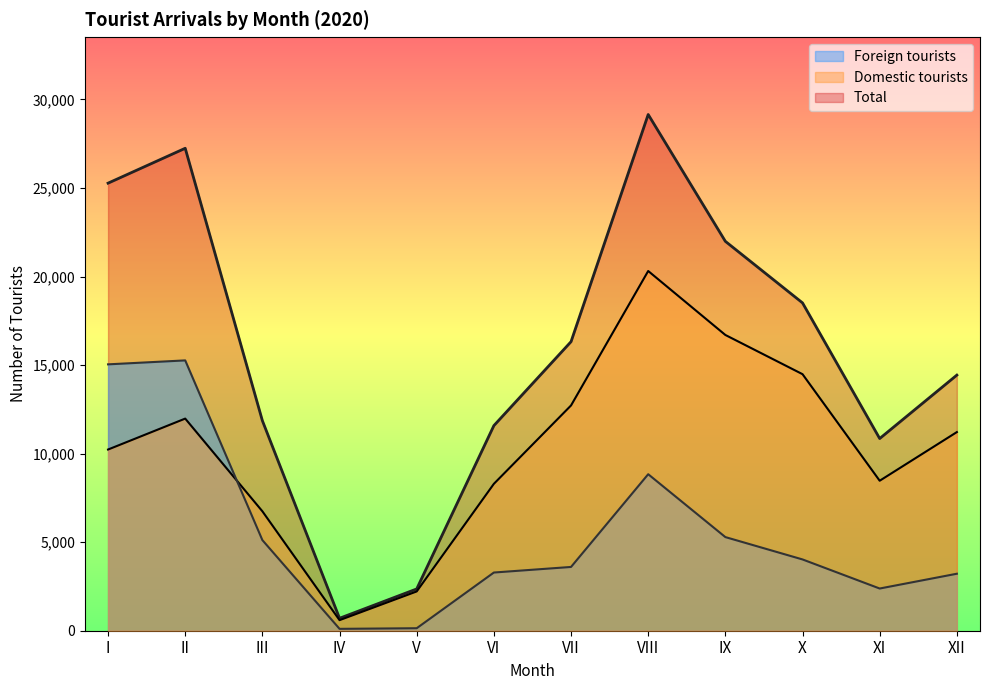

True or false: Total has more than 0 interior local peaks.

True